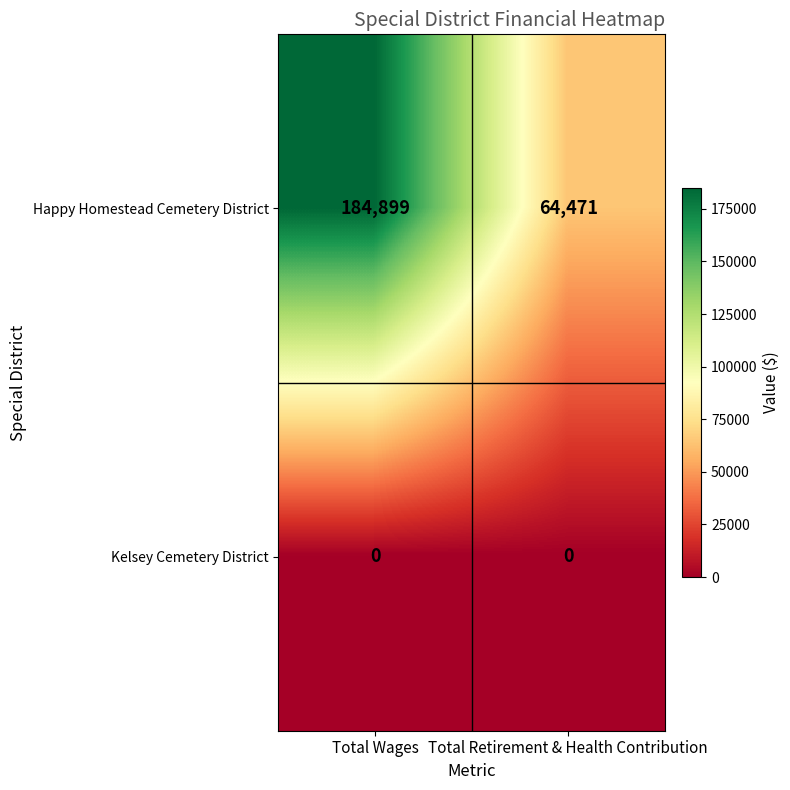

What is the difference between the maximum and minimum values in the Happy Homestead Cemetery District series?

120428